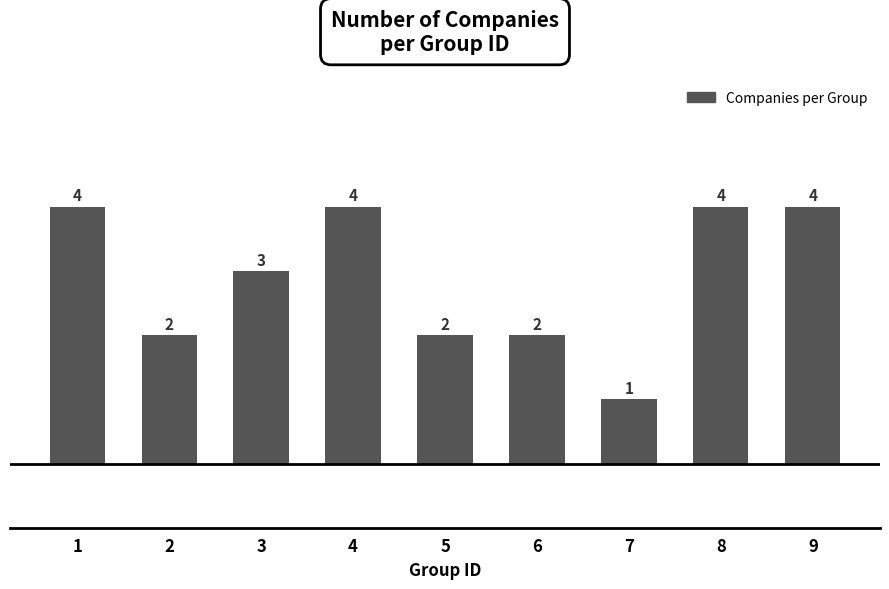

The value at 4 is 5. True or false?

False